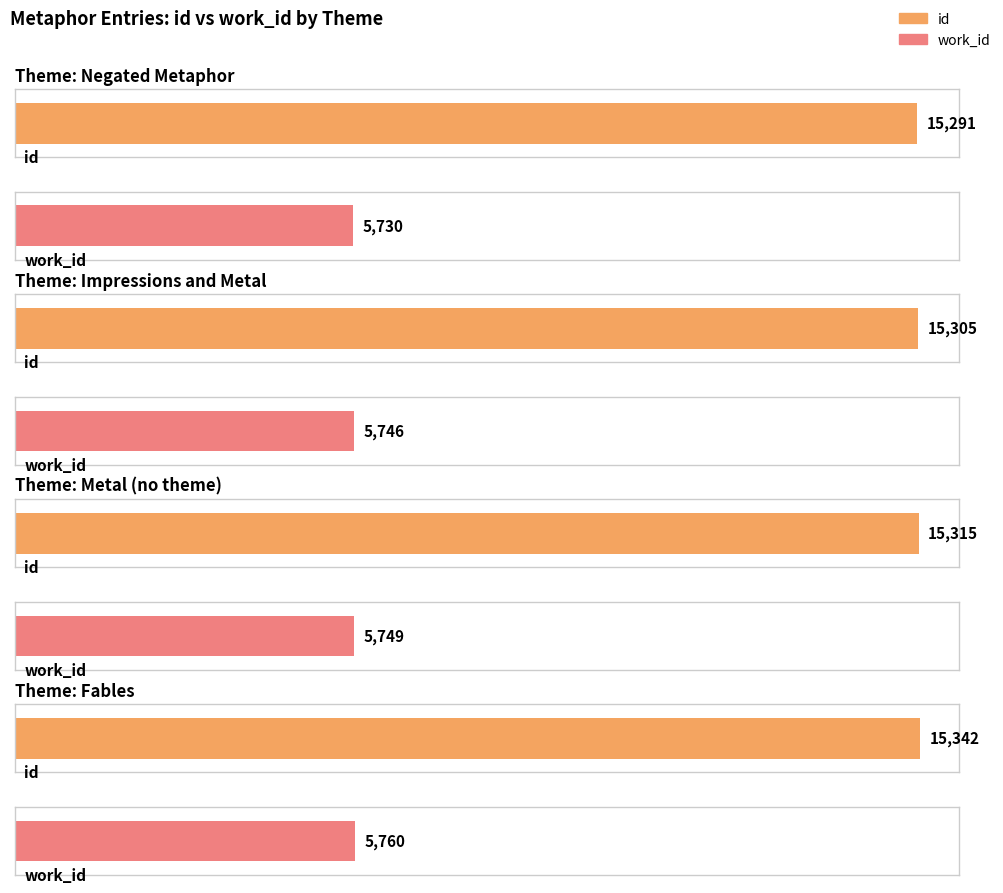

Where is work_id nearest to the value 5745?

1